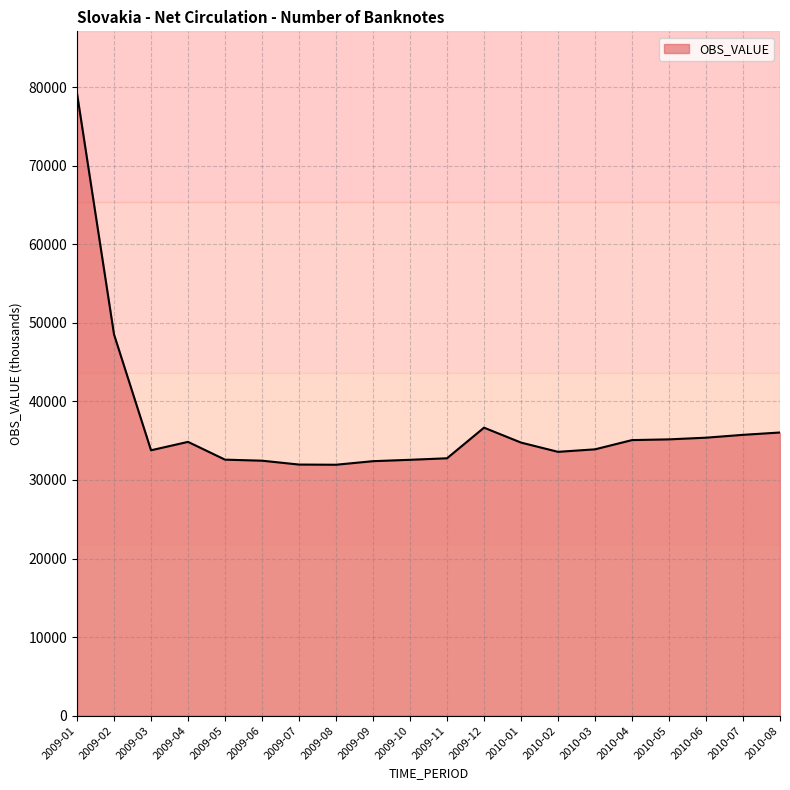

How many lines are shown in the chart?

1